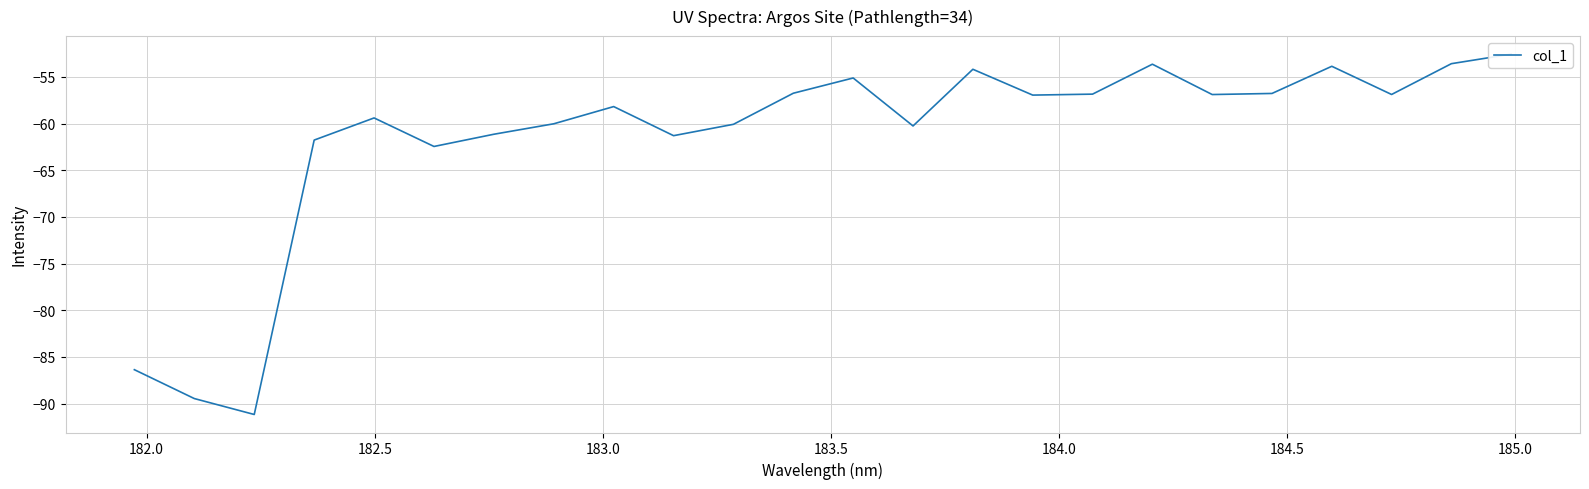

Reading left to right, extract all data points from this chart.

-86.4	-89.5	-91.2	-61.8	-59.4	-62.4	-61.1	-60.0	-58.2	-61.3	-60.1	-56.7	-55.1	-60.2	-54.2	-56.9	-56.8	-53.6	-56.9	-56.8	-53.9	-56.9	-53.6	-52.5